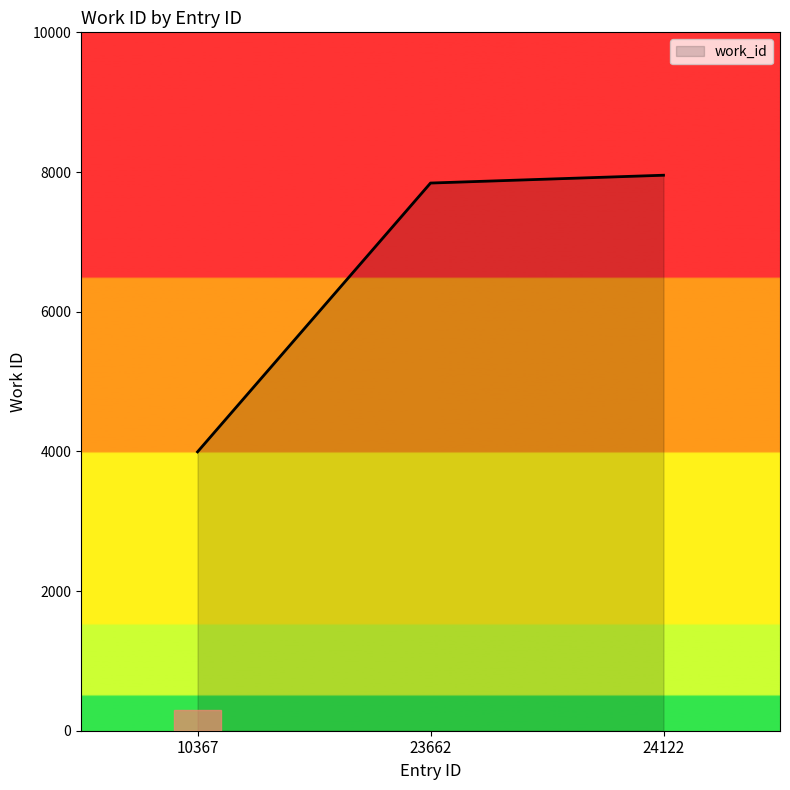

At which label is the value closest to 5973?

23662